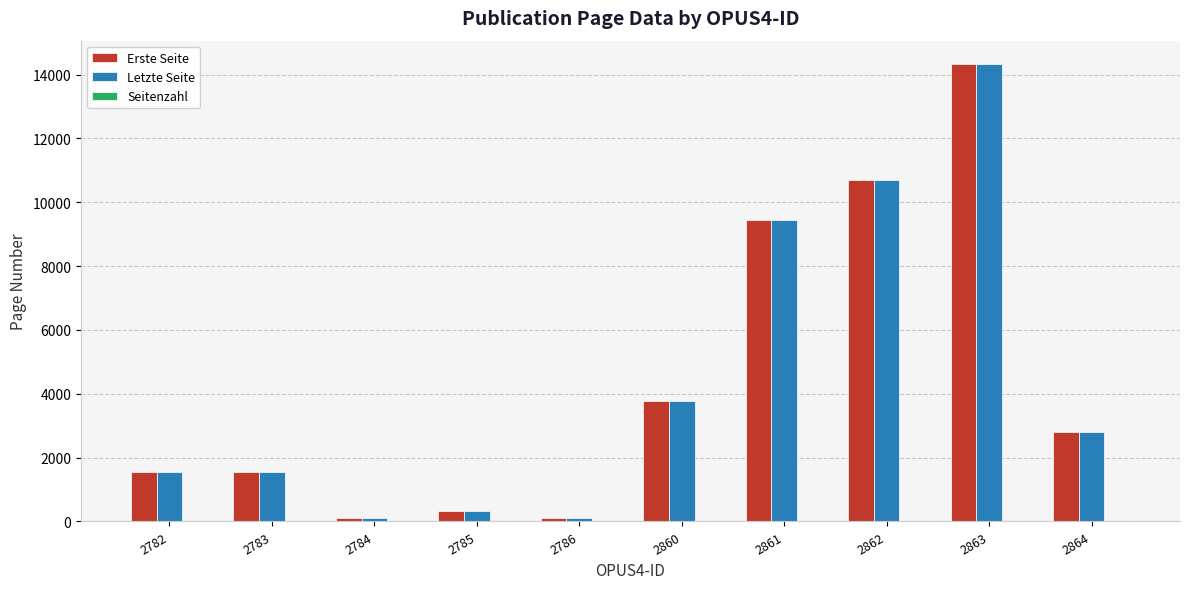

How many groups of bars are there?

10